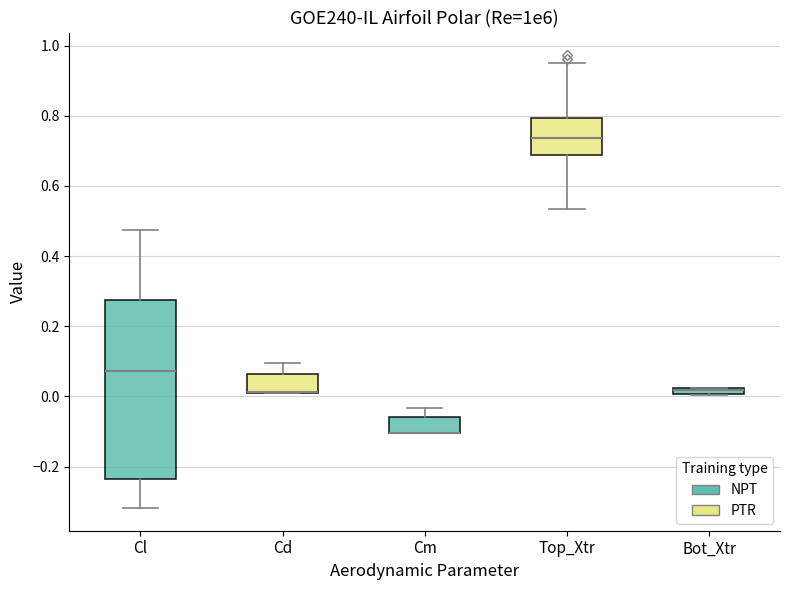

Where is the upper edge of the box for Cd on the y-axis? The values are not printed on the chart, so give them approximately, as read against the axis.

0.06